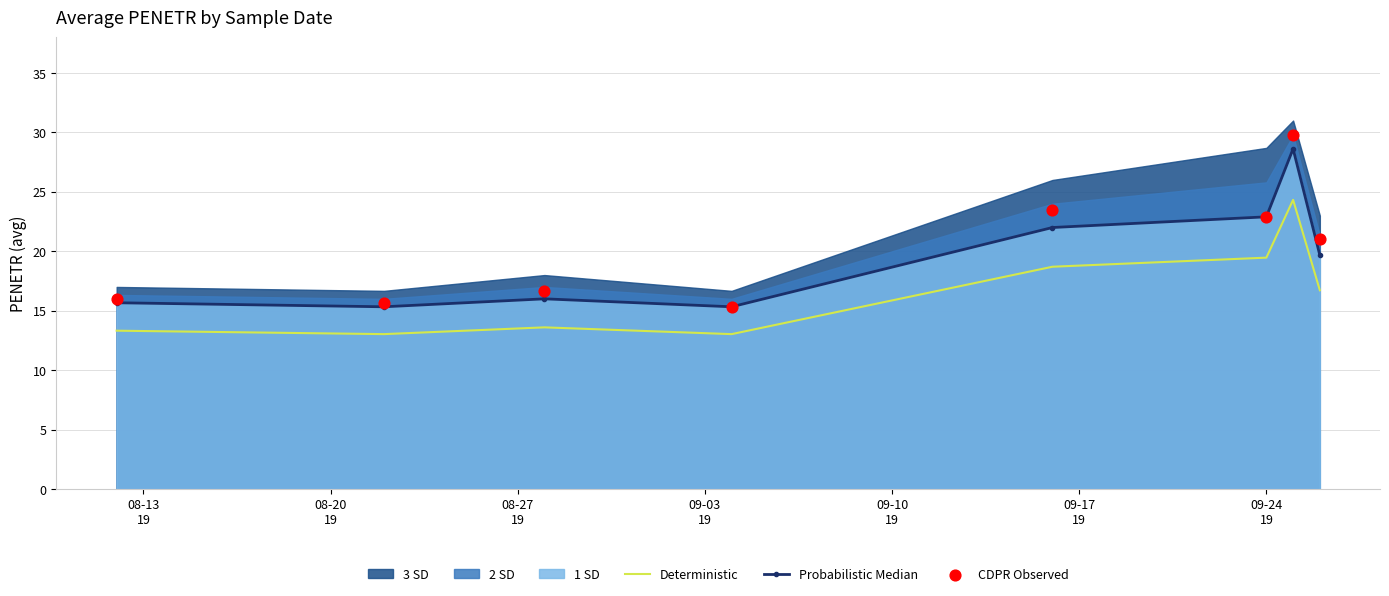

True or false: Probabilistic Median and Deterministic cross at least once.

False